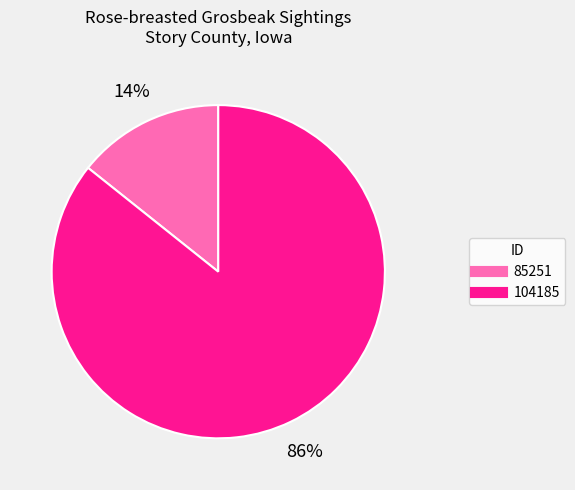

To the nearest percent, what is the average slice percentage?

50%